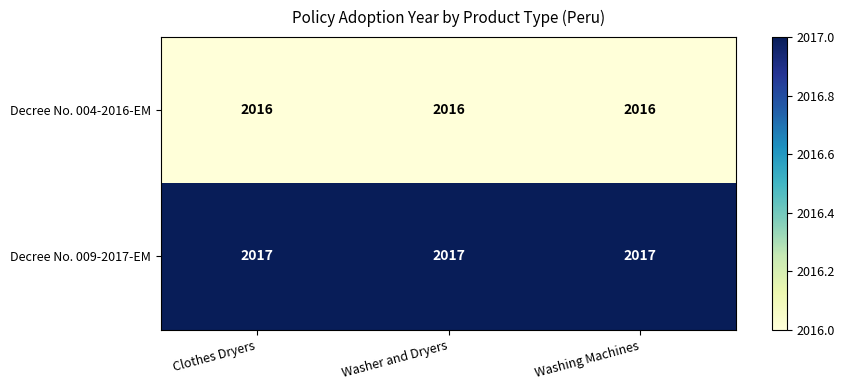

What is the sum of all Decree No. 009-2017-EM values?

6051